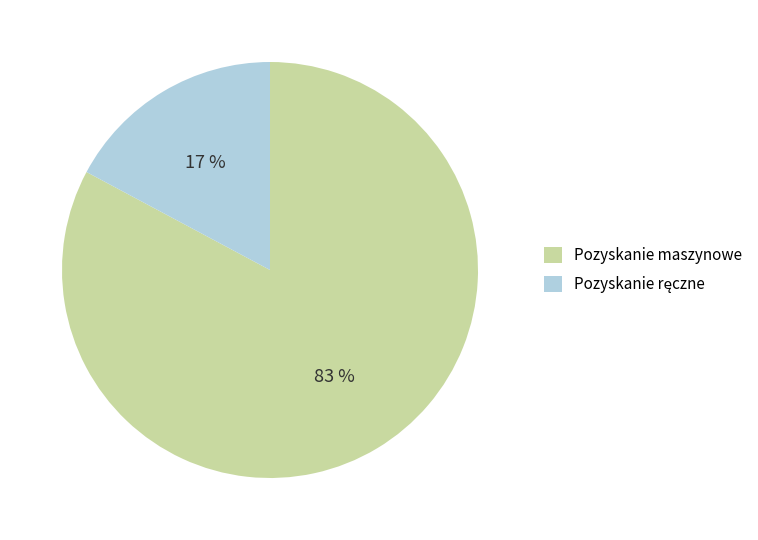

Which slice is the largest?

Pozyskanie maszynowe